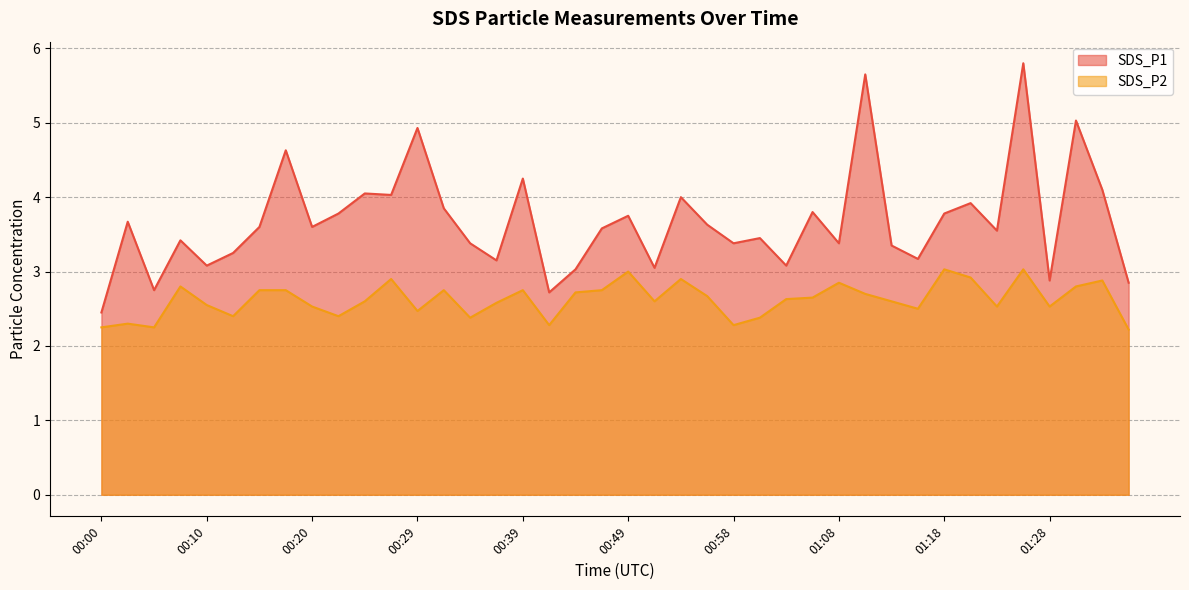

The SDS_P1 series shows 3.1 at 00:10. True or false?

True